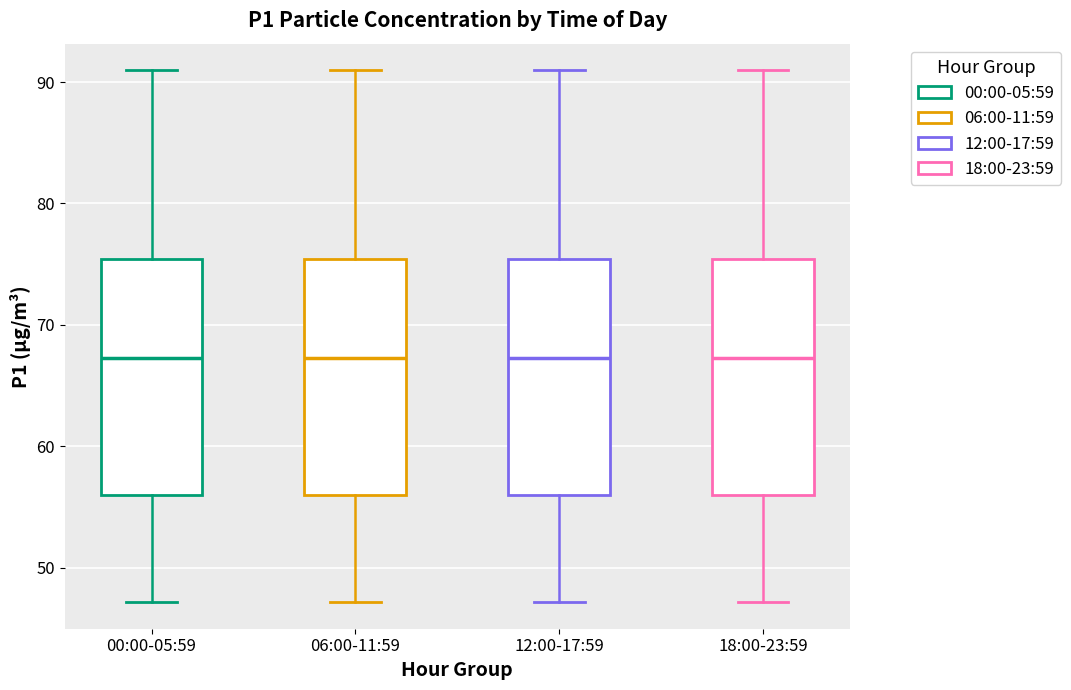

Reading left to right, transcribe this box plot: for each box, give where its median line is, the range the box spans, and where its two whiskers end, as read against the y-axis. The values are not printed on the chart, so give them approximately, as read against the axis.

00:00-05:59: median 67, box 56 to 75, whiskers 47 to 91
06:00-11:59: median 67, box 56 to 75, whiskers 47 to 91
12:00-17:59: median 67, box 56 to 75, whiskers 47 to 91
18:00-23:59: median 67, box 56 to 75, whiskers 47 to 91